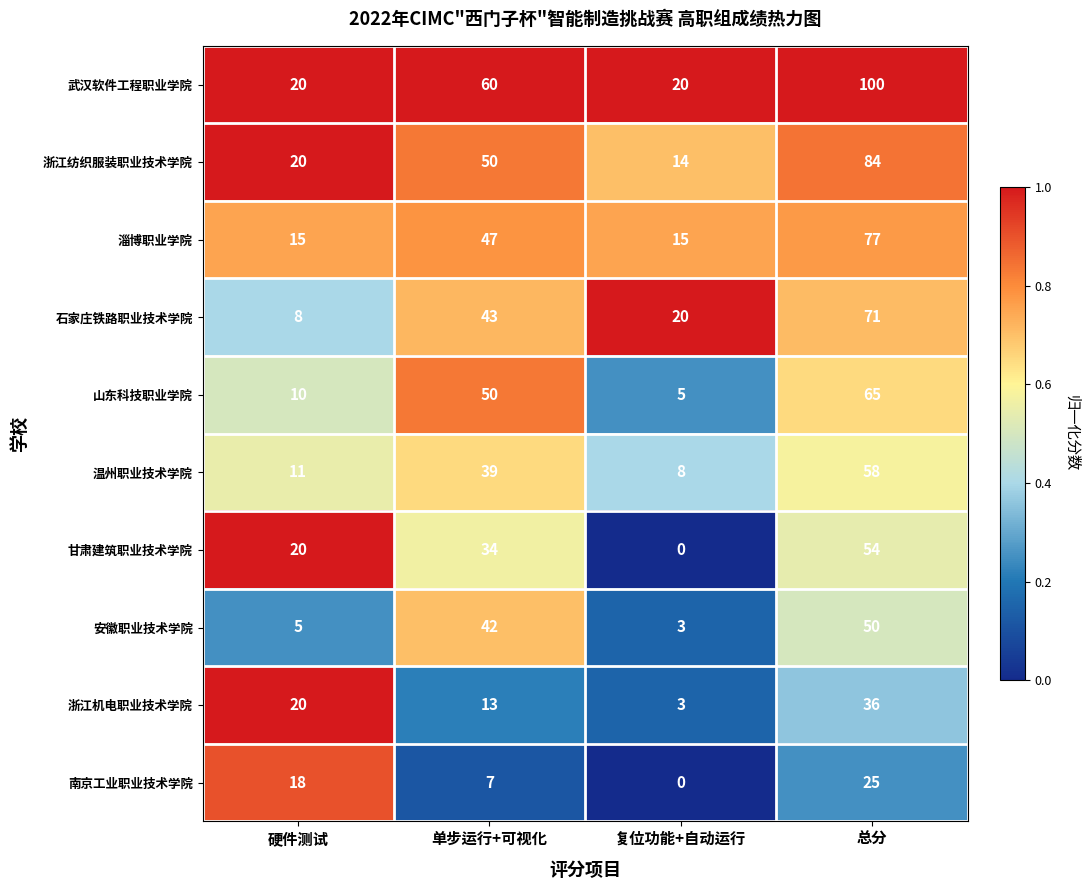

What value does the 甘肃建筑职业技术学院 series have at 单步运行+可视化?

34